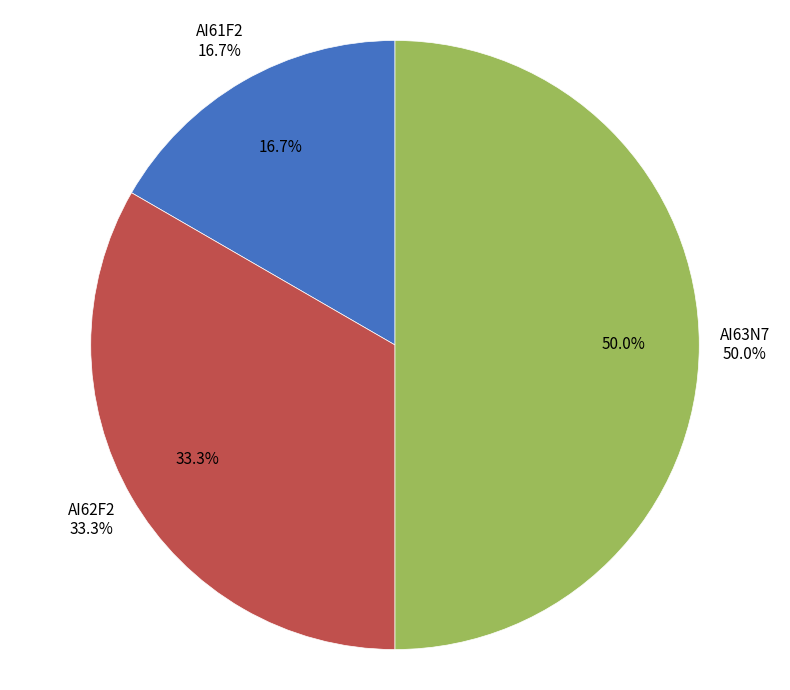

What is the change in value from AI61F2 to AI63N7?

+2